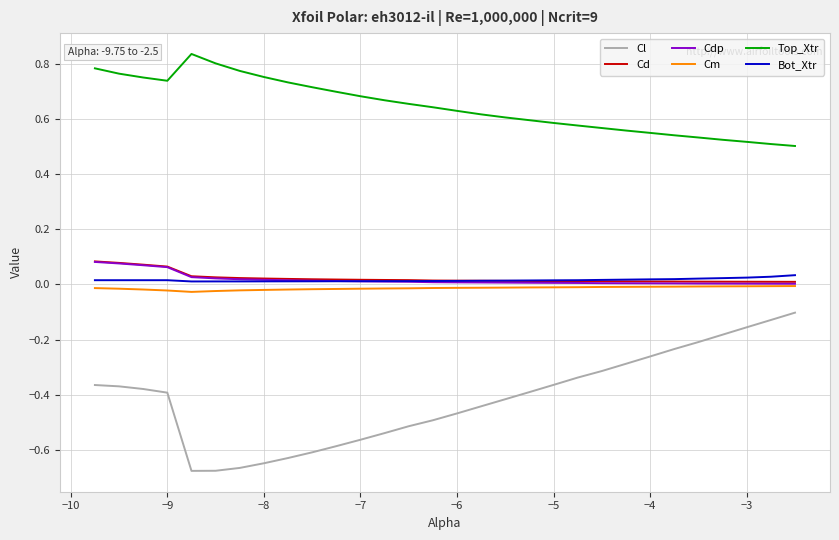

How many distinct data groups are displayed?

6